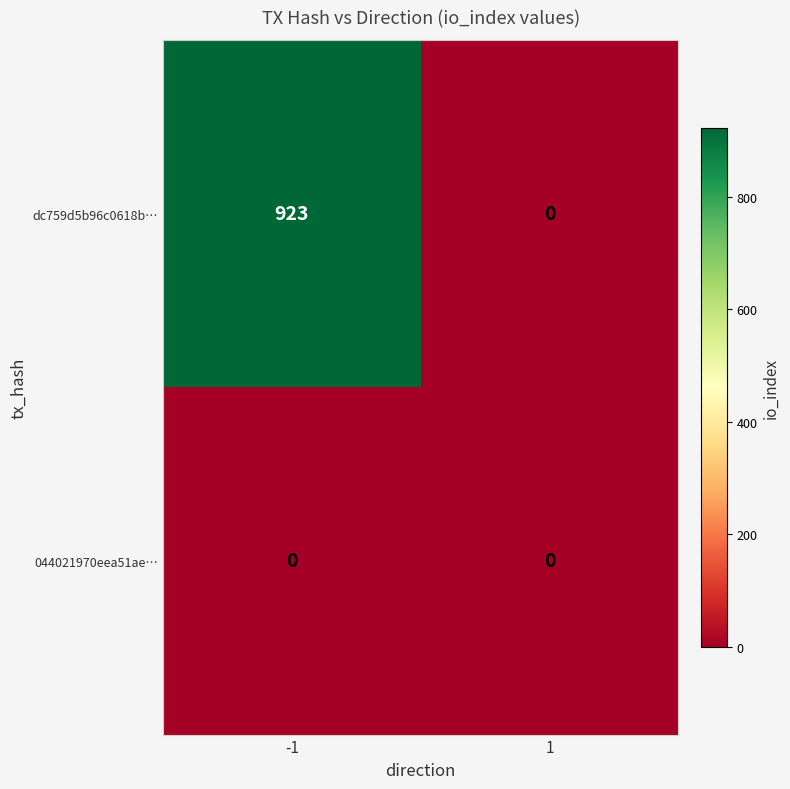

Count the number of data series in this chart.

2